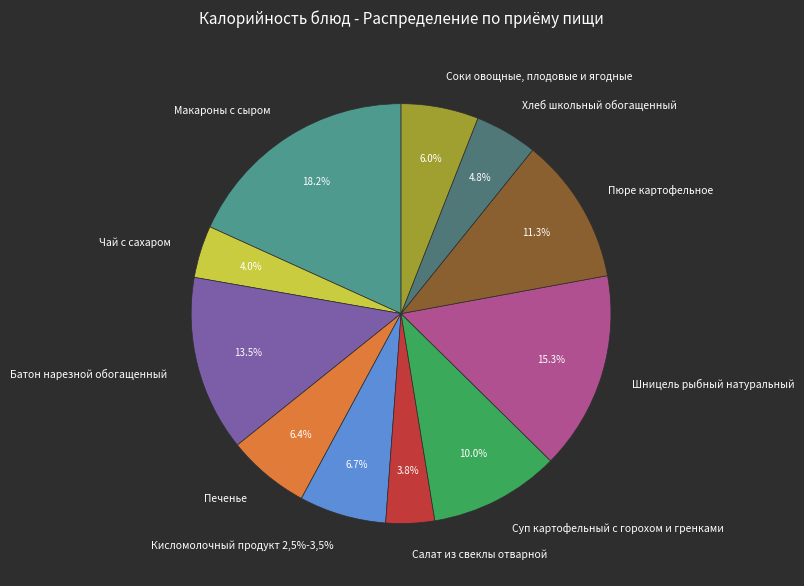

Is it true that Хлеб школьный обогащенный is 5% of the pie?

True